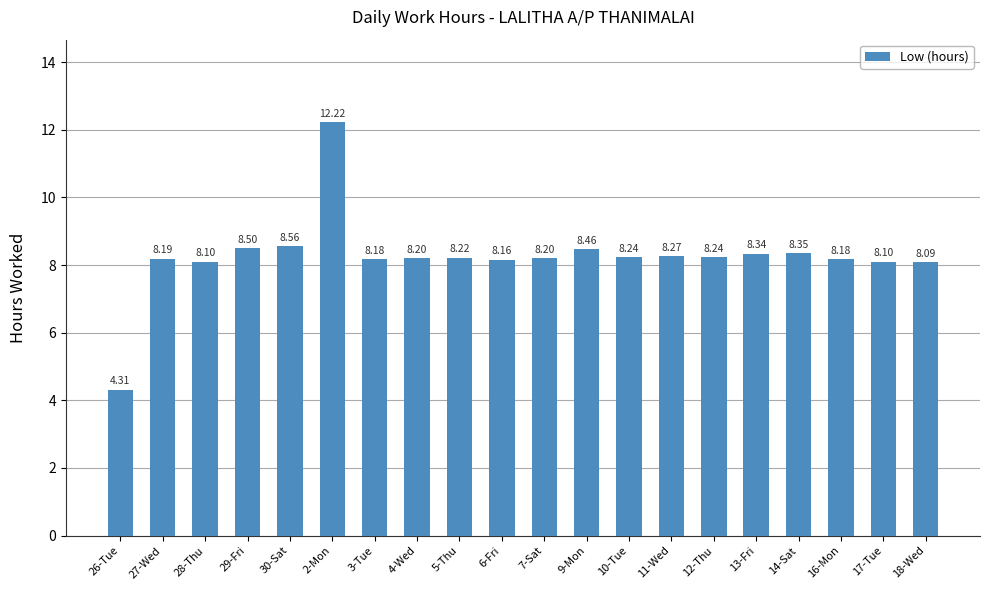

Between 28-Thu and 6-Fri, which is larger?

6-Fri